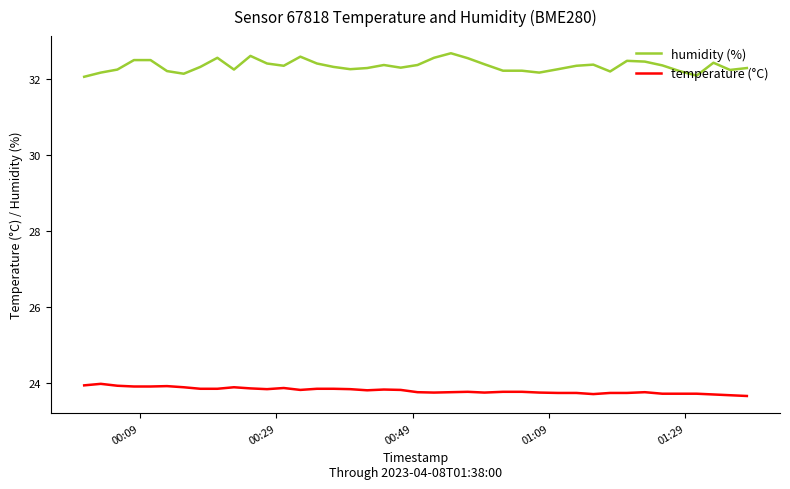

How many categories are shown in the chart?

40